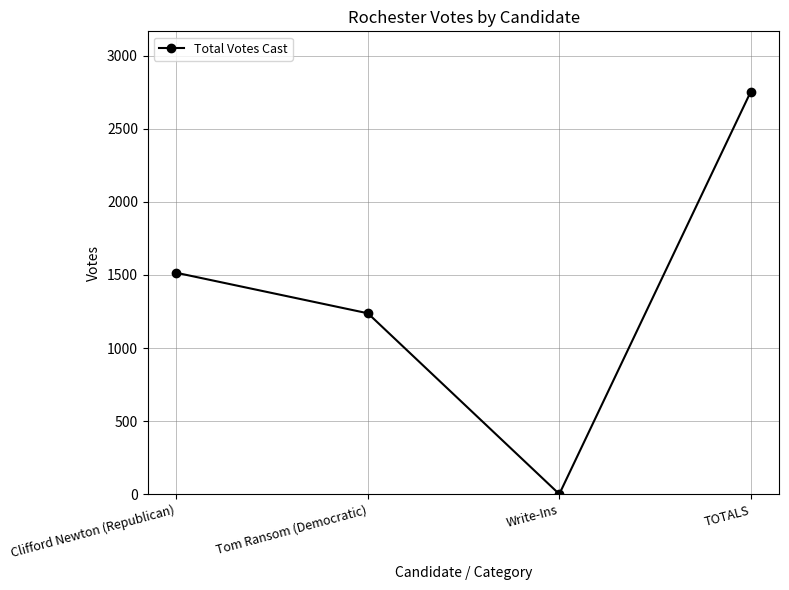

Reading left to right, transcribe all the data shown in this chart.

Clifford Newton (Republican)=1515	Tom Ransom (Democratic)=1238	Write-Ins=1	TOTALS=2754